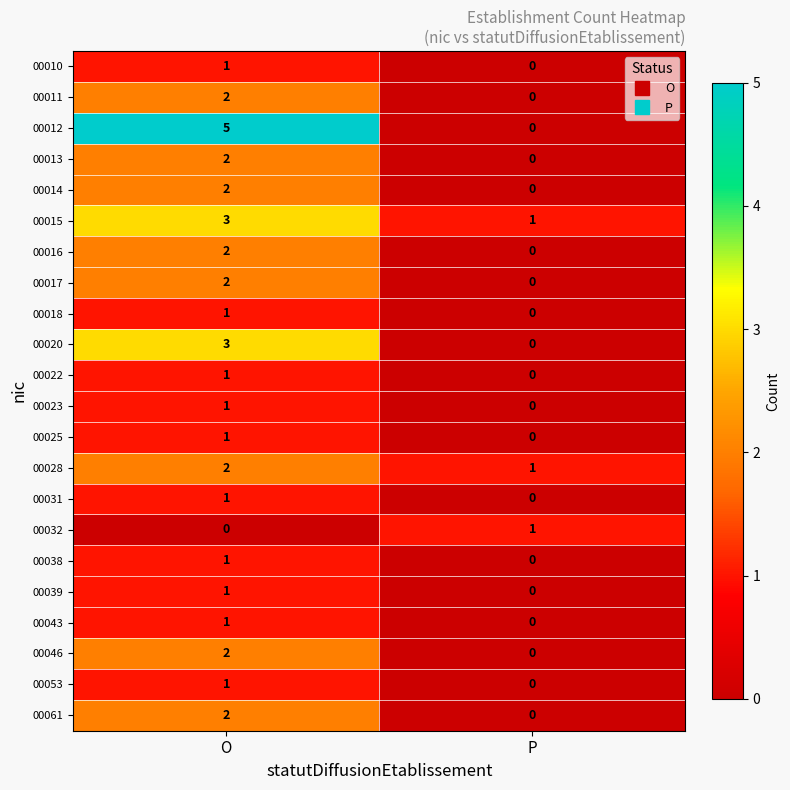

What is the approximate value of 00020 at O?

3